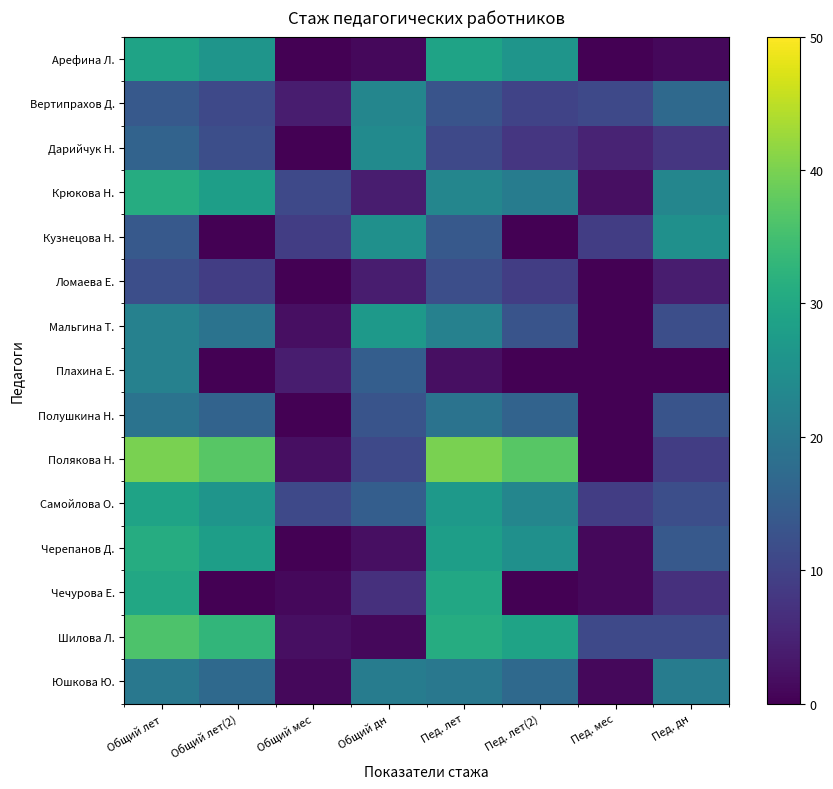

Between Пед. лет(2) and Пед. мес, which is larger?

Пед. лет(2)